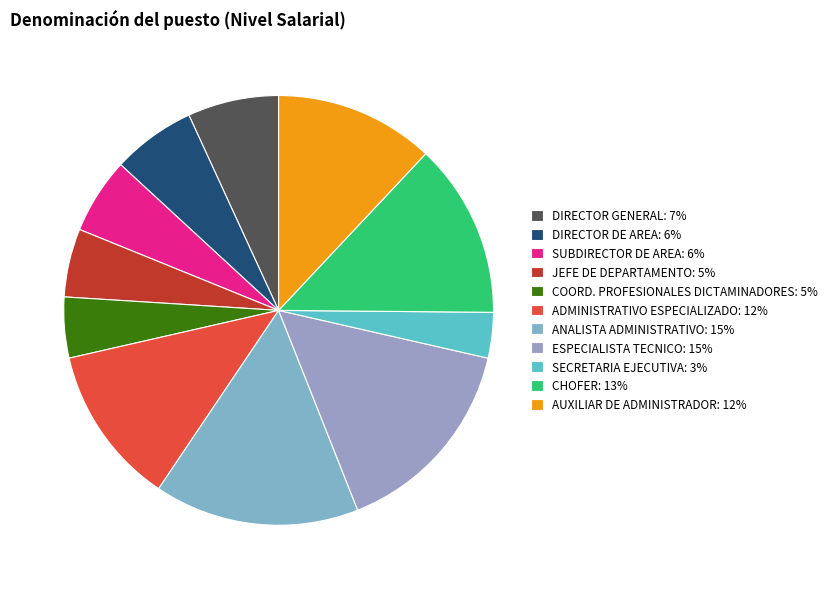

Which slice is the smallest?

SECRETARIA EJECUTIVA: 3%